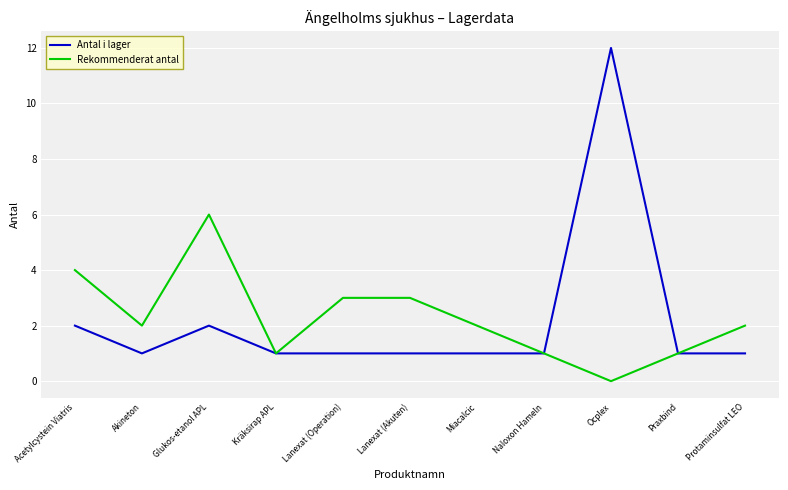

How many lines are shown in the chart?

2